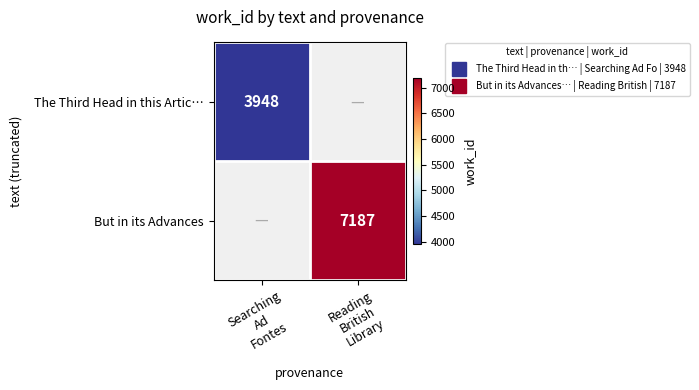

How many values in But in its Advances are above zero?

1